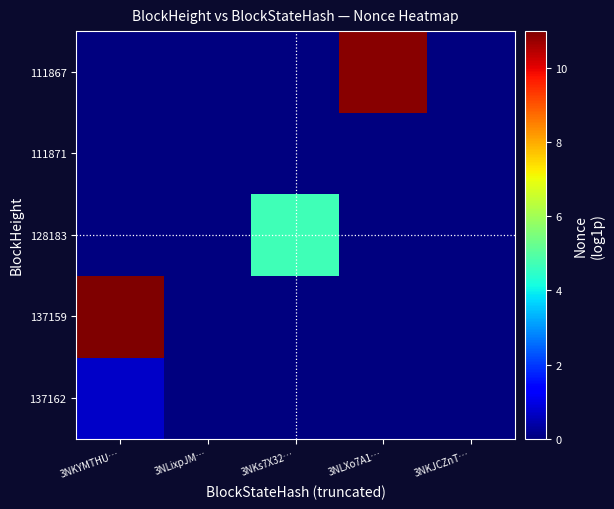

Reading left to right, extract all data points from this chart.

137162: 3NKYMTHU…=0.7	3NLixpJM…=0.0	3NKs7X32…=0.0	3NLXo7A1…=0.0	3NKJCZnT…=0.0
137159: 3NKYMTHU…=11.0	3NLixpJM…=0.0	3NKs7X32…=0.0	3NLXo7A1…=0.0	3NKJCZnT…=0.0
128183: 3NKYMTHU…=0.0	3NLixpJM…=0.0	3NKs7X32…=4.7	3NLXo7A1…=0.0	3NKJCZnT…=0.0
111871: 3NKYMTHU…=0.0	3NLixpJM…=0.0	3NKs7X32…=0.0	3NLXo7A1…=0.0	3NKJCZnT…=0.0
111867: 3NKYMTHU…=0.0	3NLixpJM…=0.0	3NKs7X32…=0.0	3NLXo7A1…=10.9	3NKJCZnT…=0.0